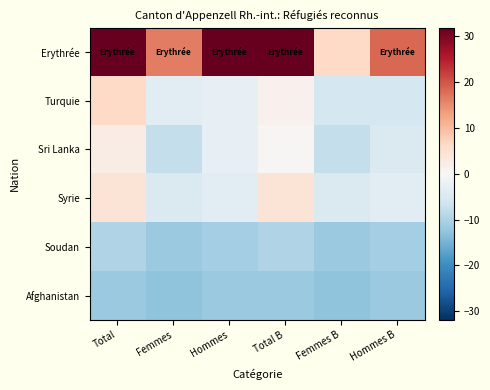

Reading left to right, transcribe all the data shown in this chart.

Erythrée: Total=63.3	Femmes=16.3	Hommes=34.3	Total B=37.3	Femmes B=6.3	Hommes B=18.3
Turquie: Total=6.3	Femmes=-3.7	Hommes=-2.7	Total B=1.3	Femmes B=-5.7	Hommes B=-5.7
Sri Lanka: Total=2.3	Femmes=-7.7	Hommes=-2.7	Total B=0.3	Femmes B=-7.7	Hommes B=-4.7
Syrie: Total=4.3	Femmes=-4.7	Hommes=-3.7	Total B=4.3	Femmes B=-4.7	Hommes B=-3.7
Soudan: Total=-9.7	Femmes=-11.7	Hommes=-10.7	Total B=-9.7	Femmes B=-11.7	Hommes B=-10.7
Afghanistan: Total=-11.7	Femmes=-12.7	Hommes=-11.7	Total B=-11.7	Femmes B=-12.7	Hommes B=-11.7